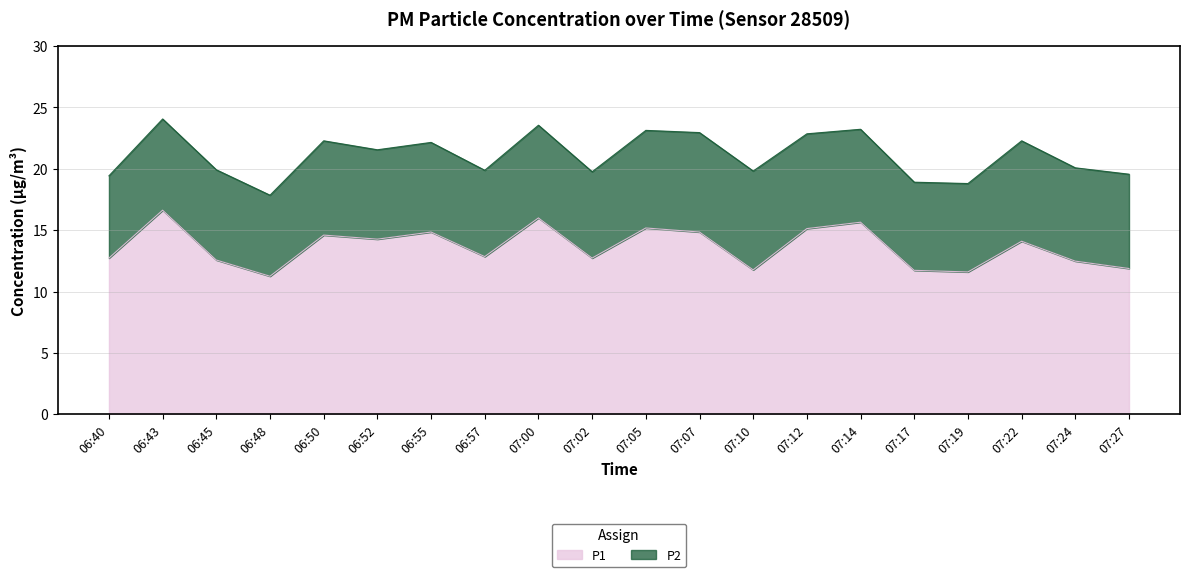

What is the change in value from 06:43 to 06:52?

-2.4